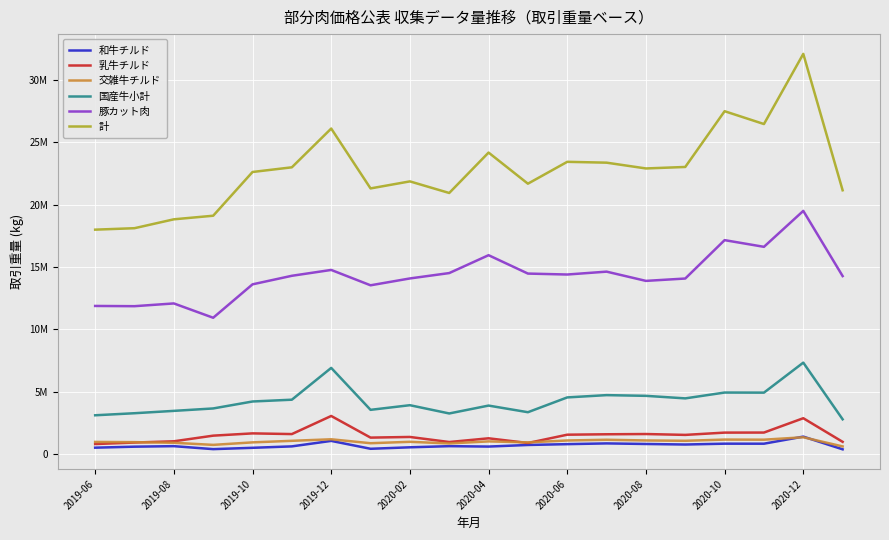

Does the chart display data point markers on the line(s)?

No